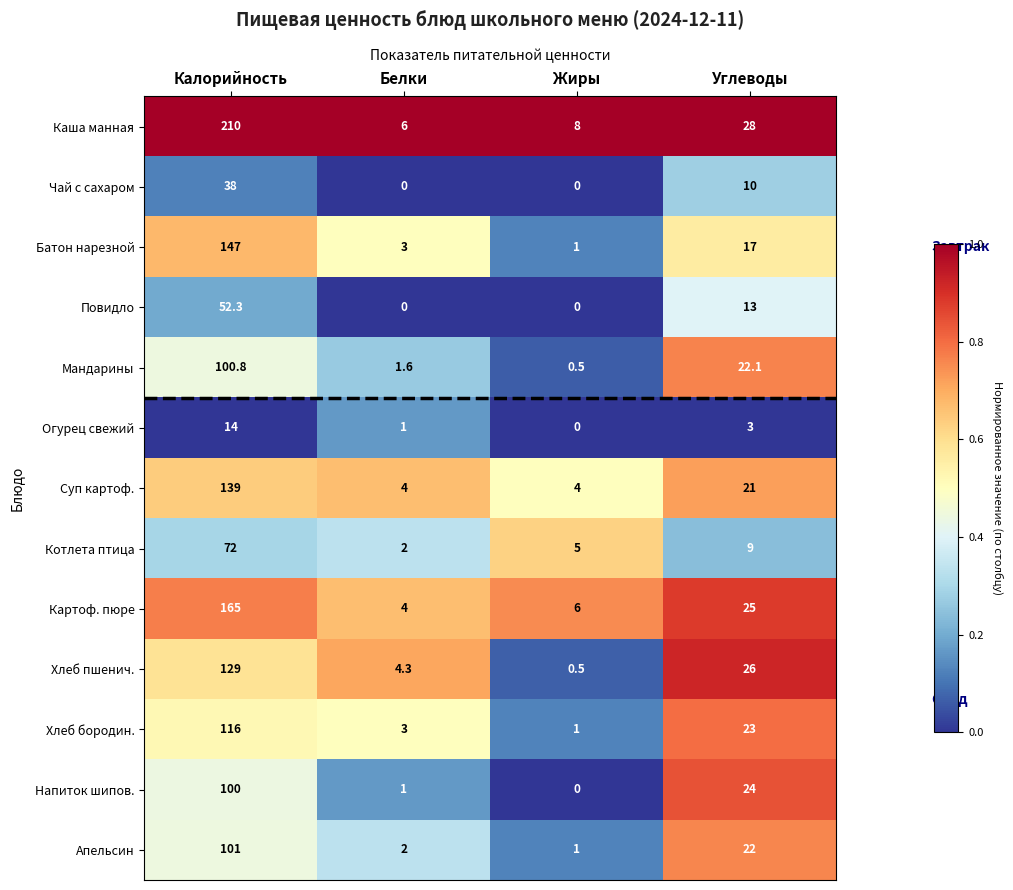

How many series are shown in this chart?

13